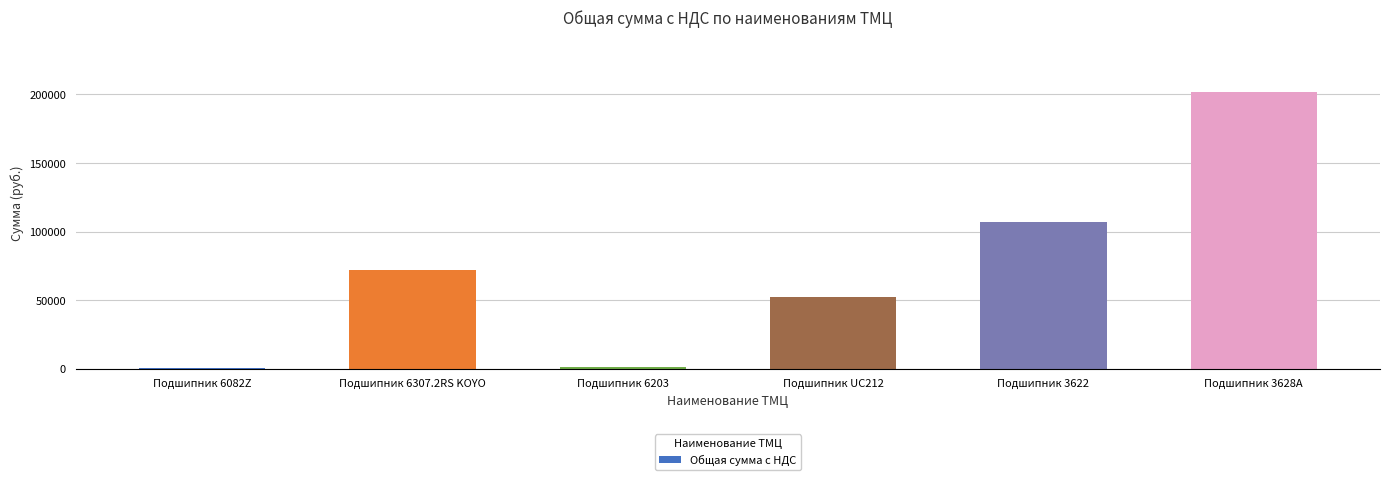

What is the sum of the values at Подшипник 3628А and Подшипник UC212?

254200